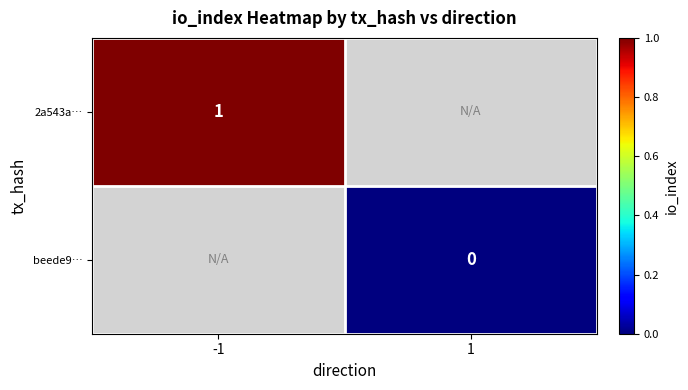

At which category does the chart reach its peak across all series?

-1